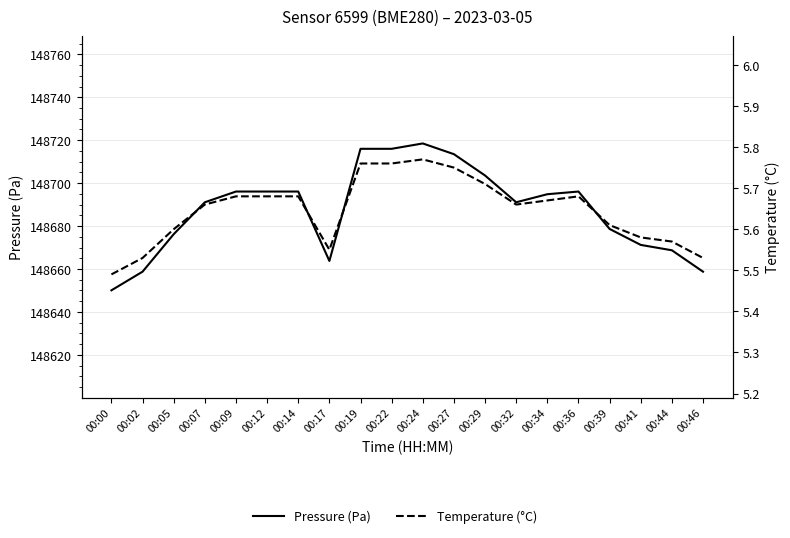

What is the sum of all Temperature (°C) values?

112.9